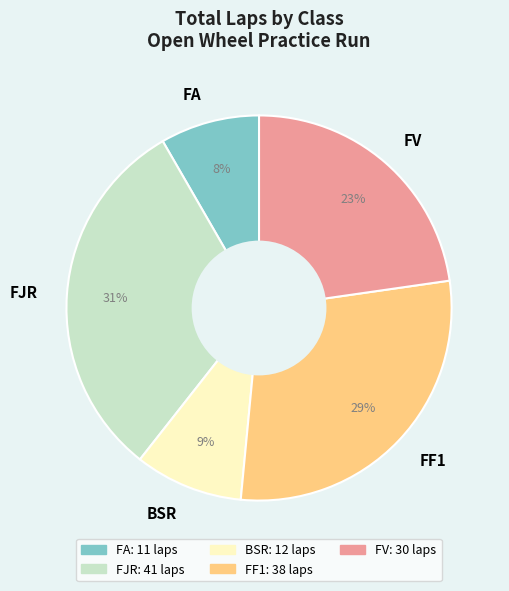

Does any single category account for the majority?

No